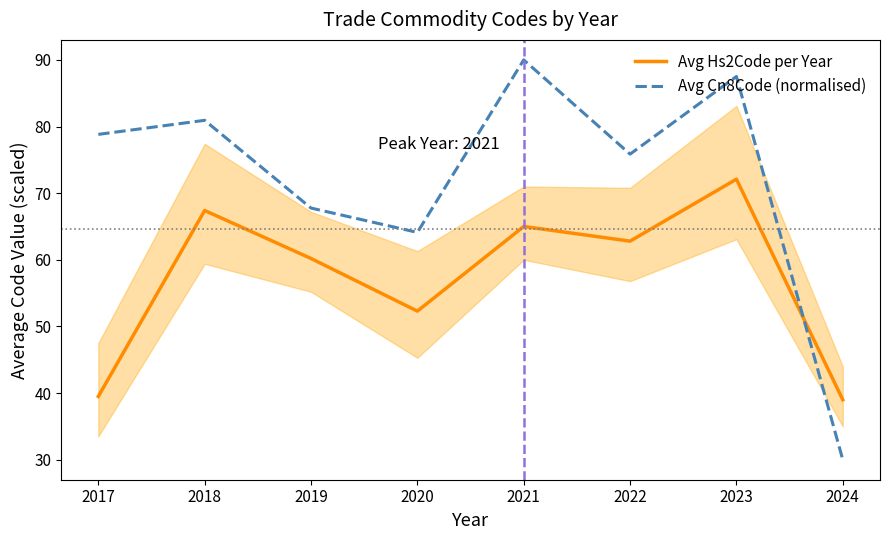

At how many categories does at least one series exceed 83?

2